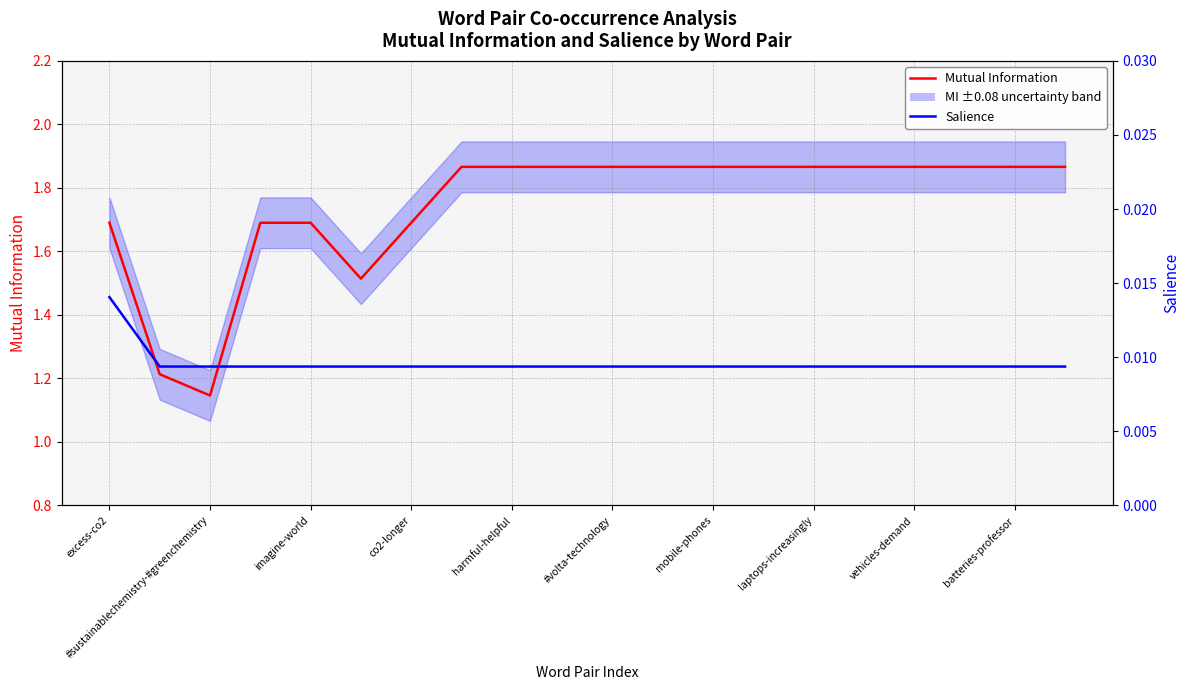

Does the chart display data point markers on the line(s)?

No